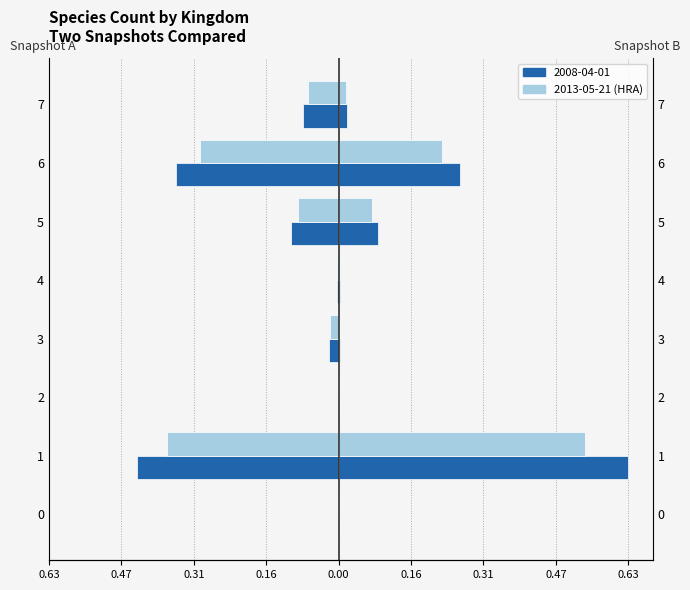

Which series has the largest total across all categories?

2013-05-21 (HRA)